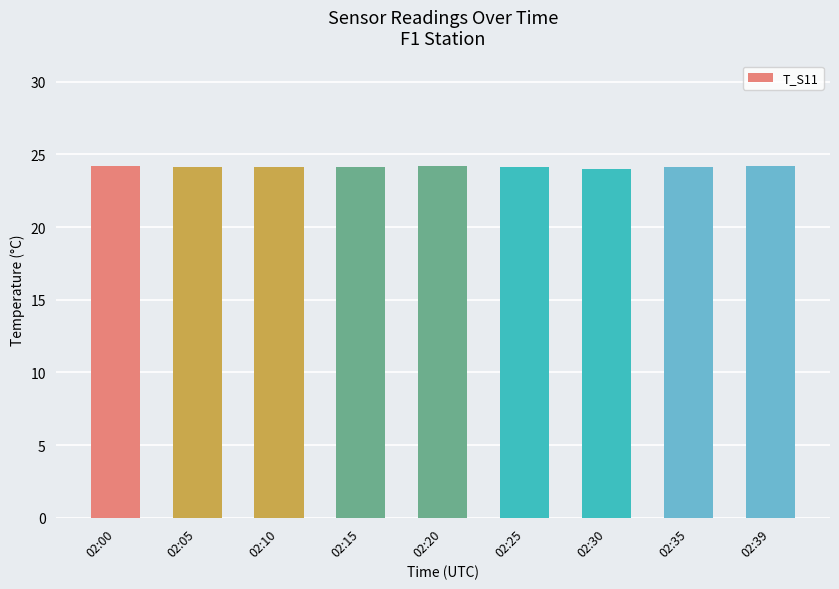

How many distinct data groups are displayed?

1